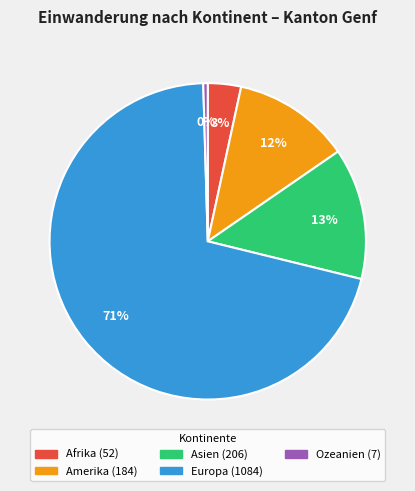

How many segments does this pie chart have?

5